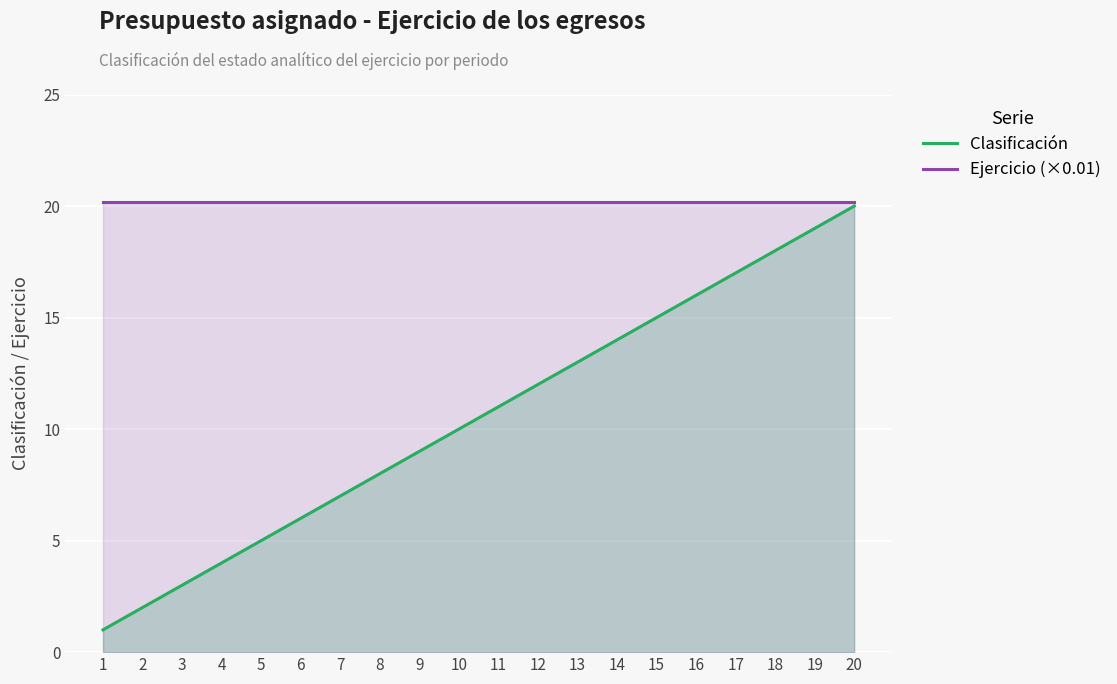

At which category does the chart reach its minimum across all series?

1